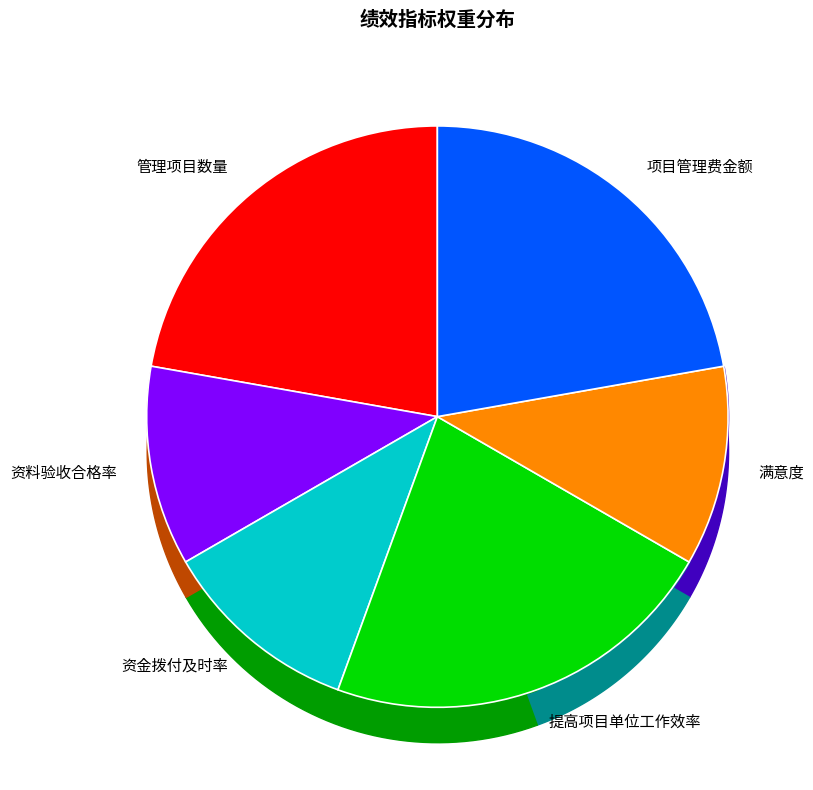

True or false: 满意度 accounts for 2% of the total.

False